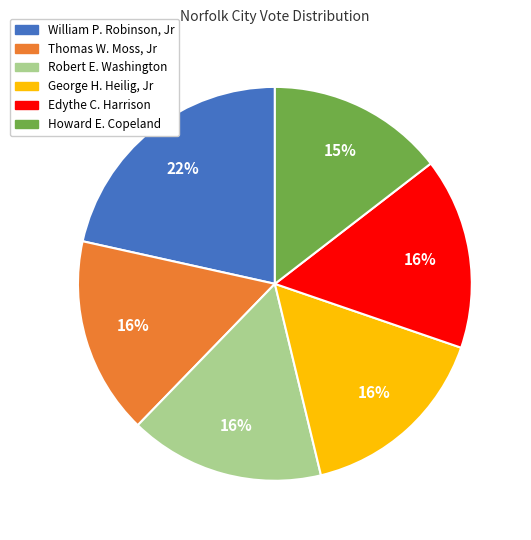

Is it true that Robert E. Washington is 6% of the pie?

False